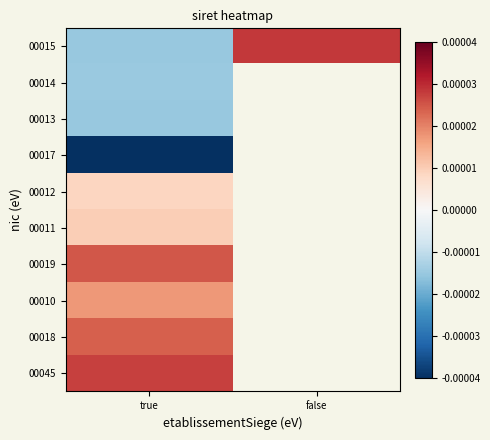

At which category is the sum across all series the highest?

true